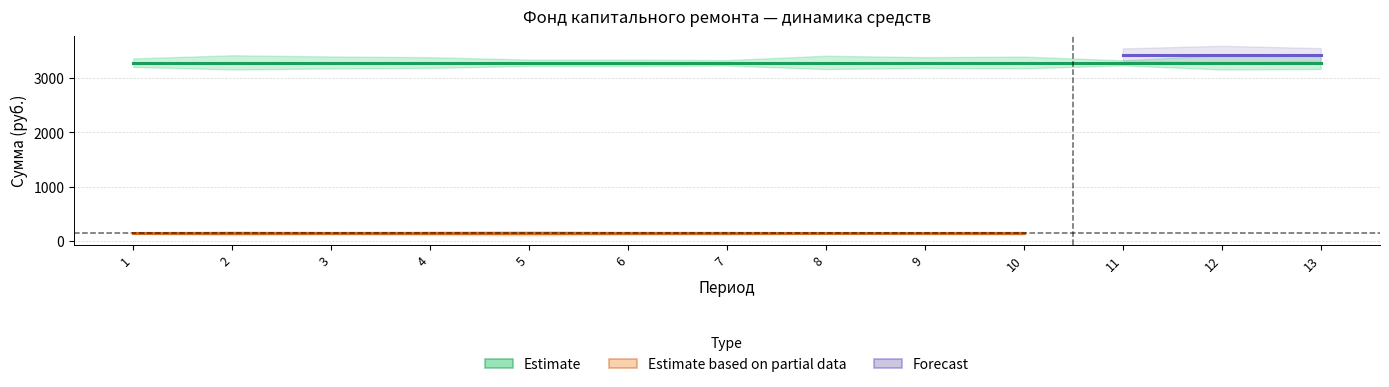

True or false: Estimate based on partial data has more than 0 interior local peaks.

False